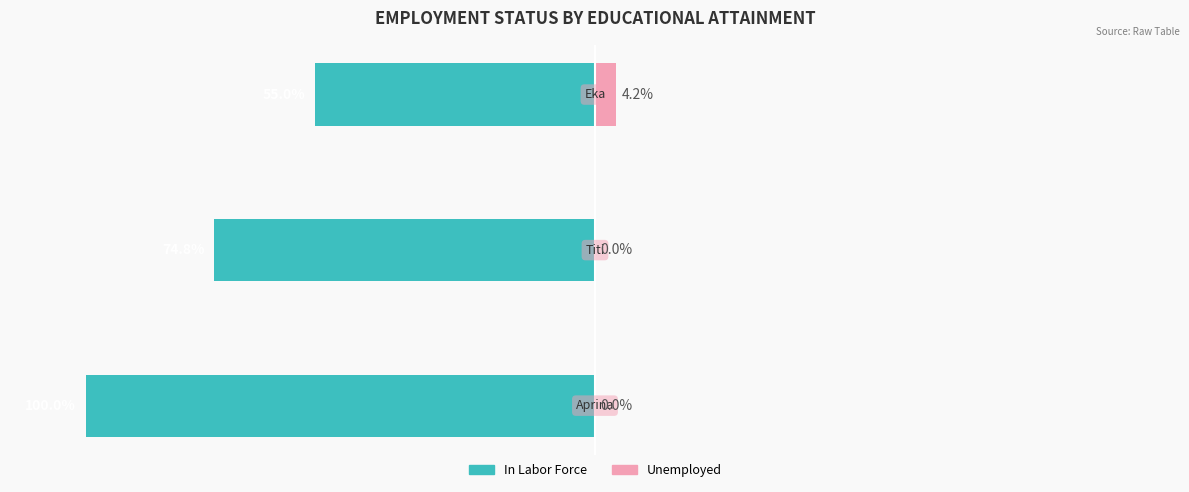

At how many categories does at least one series exceed -13?

3